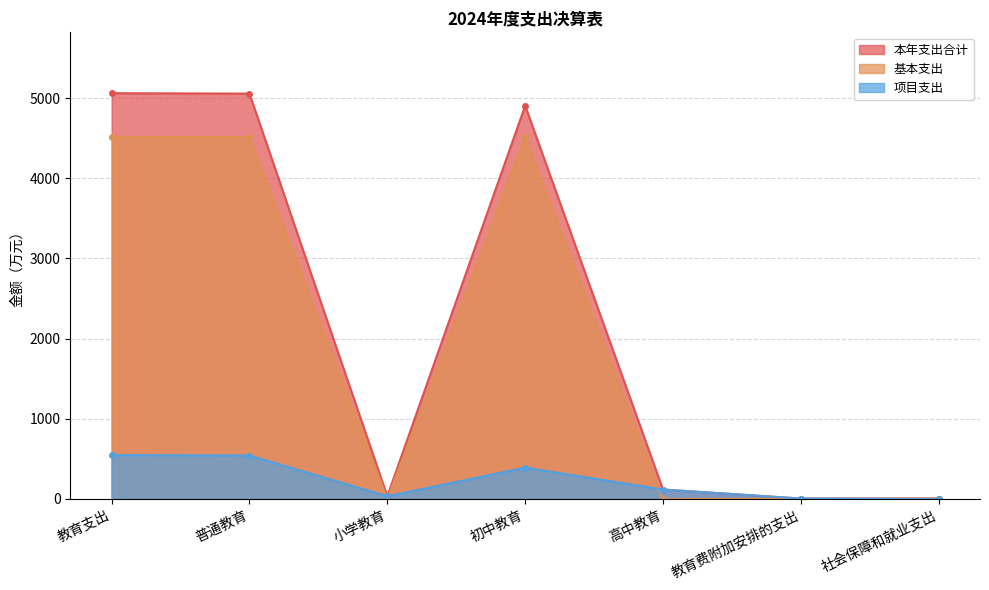

Count the number of data series in this chart.

3